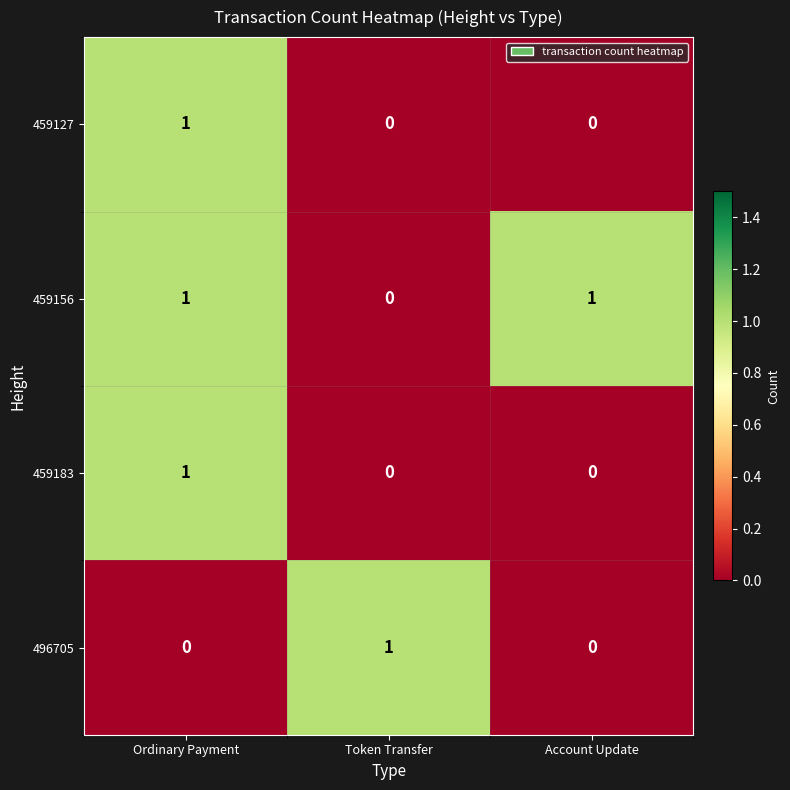

What is the spread (max minus min) of values at Token Transfer?

1